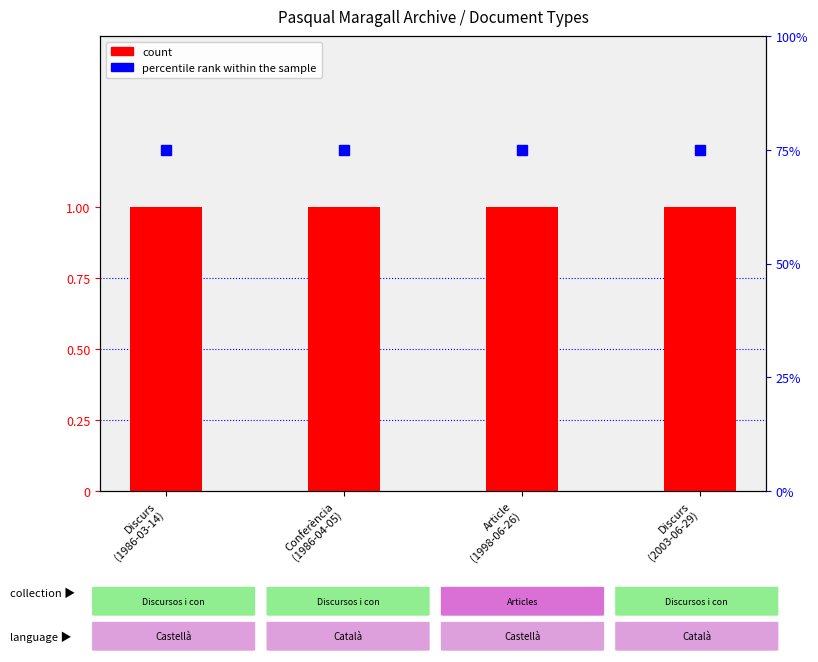

What is the minimum value for count?

1.0